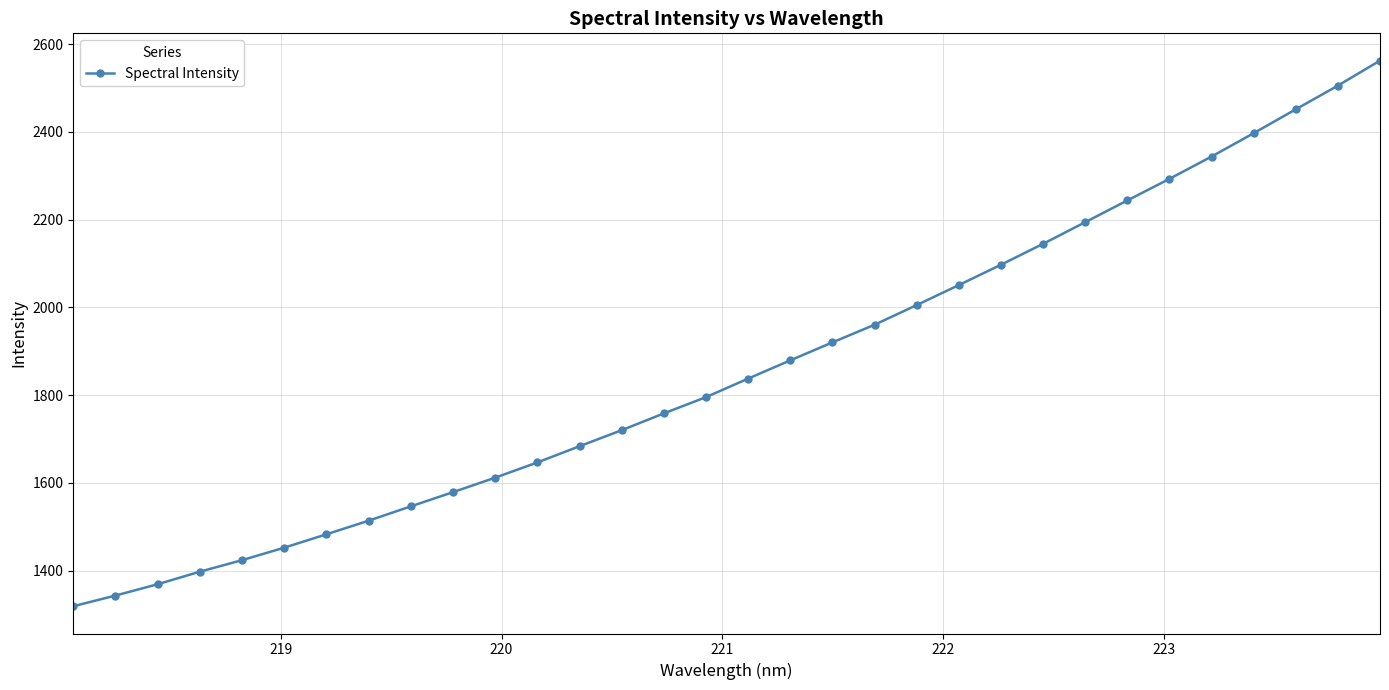

Does the chart have visible grid lines?

Yes